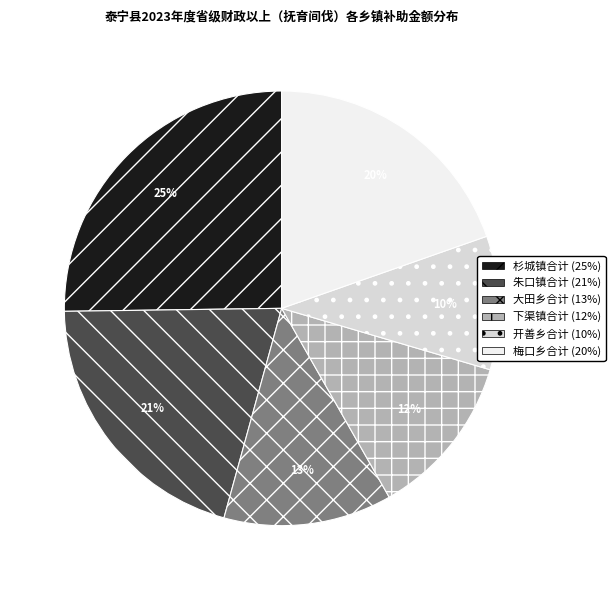

Do 下渠镇合计 (12%) and 大田乡合计 (13%) together represent more than half of the pie?

No